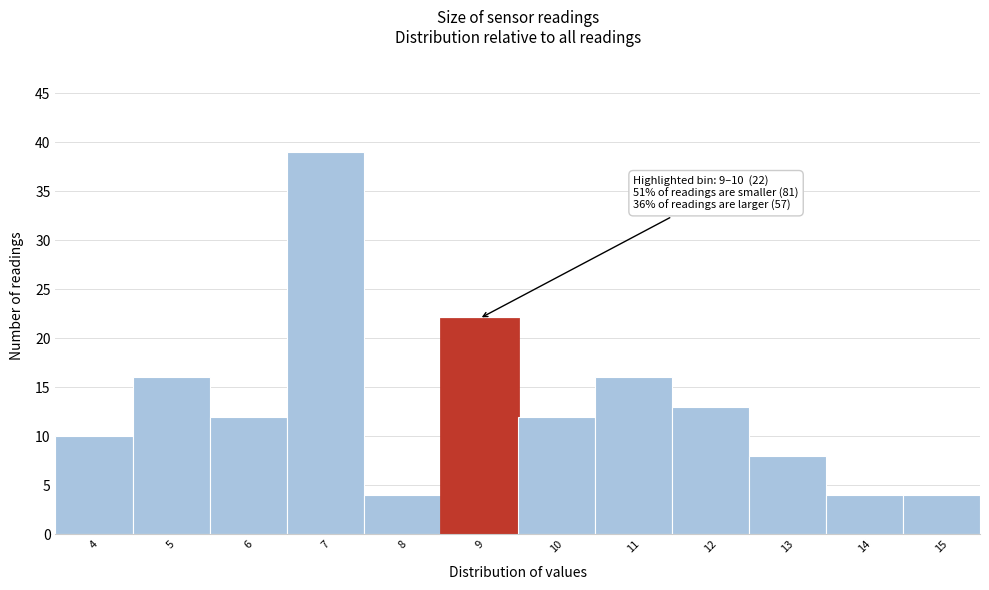

Reading left to right, extract all data points from this chart.

10	16	12	39	4	22	12	16	13	8	4	4